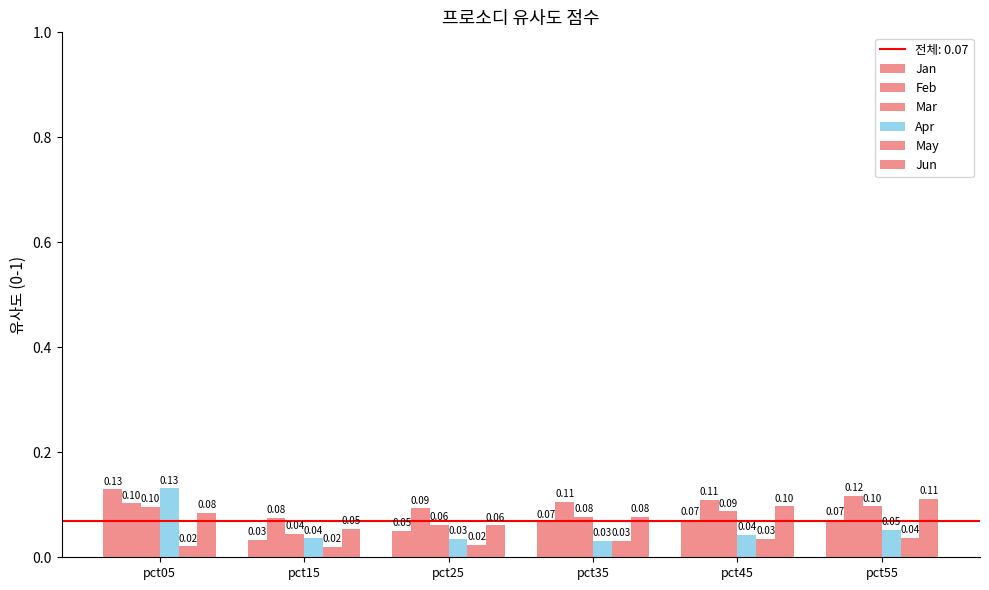

True or false: Feb has a value of 0.2 at pct55.

False